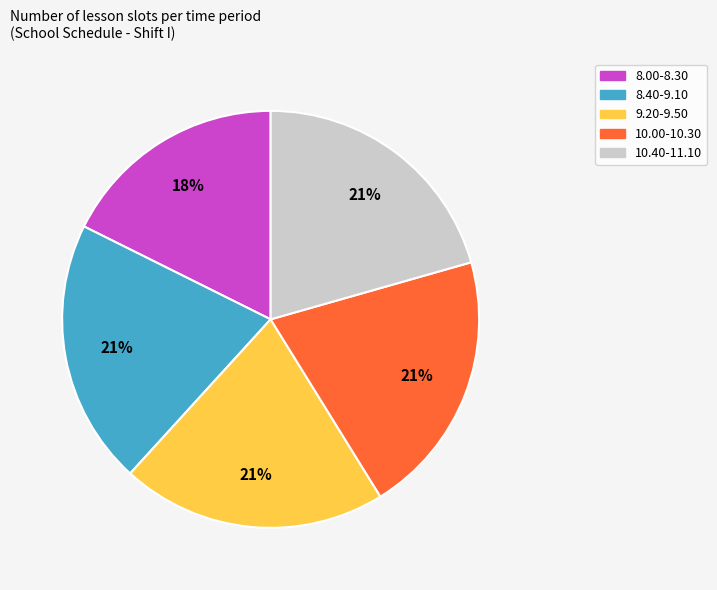

To the nearest percent, what portion does 10.00-10.30 represent?

21%